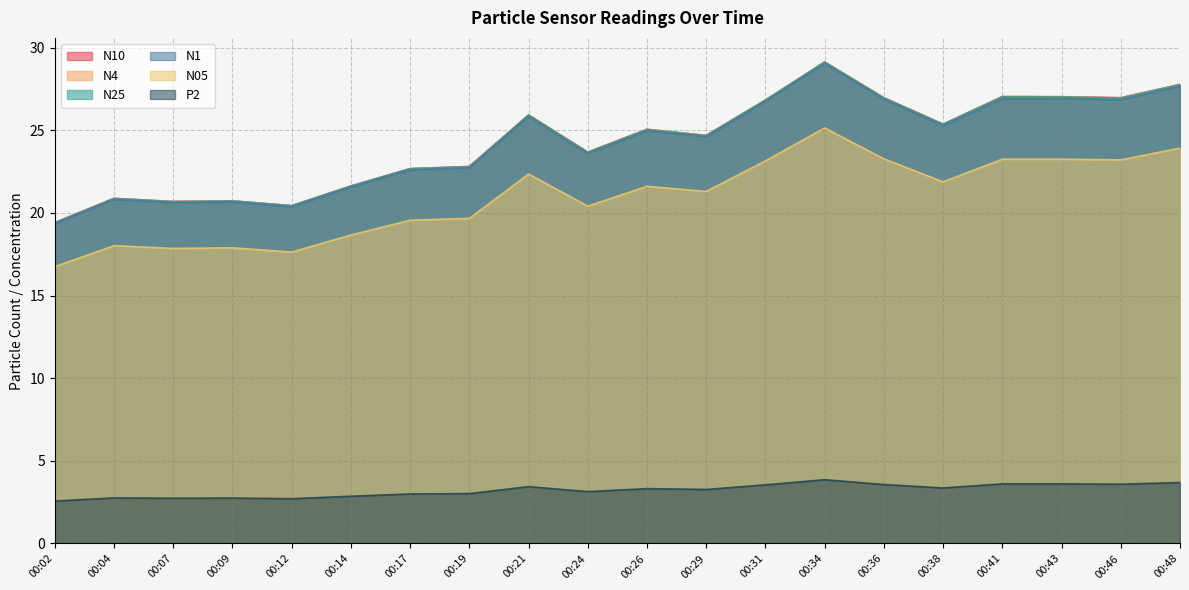

True or false: P2 and N10 intersect in this chart.

False